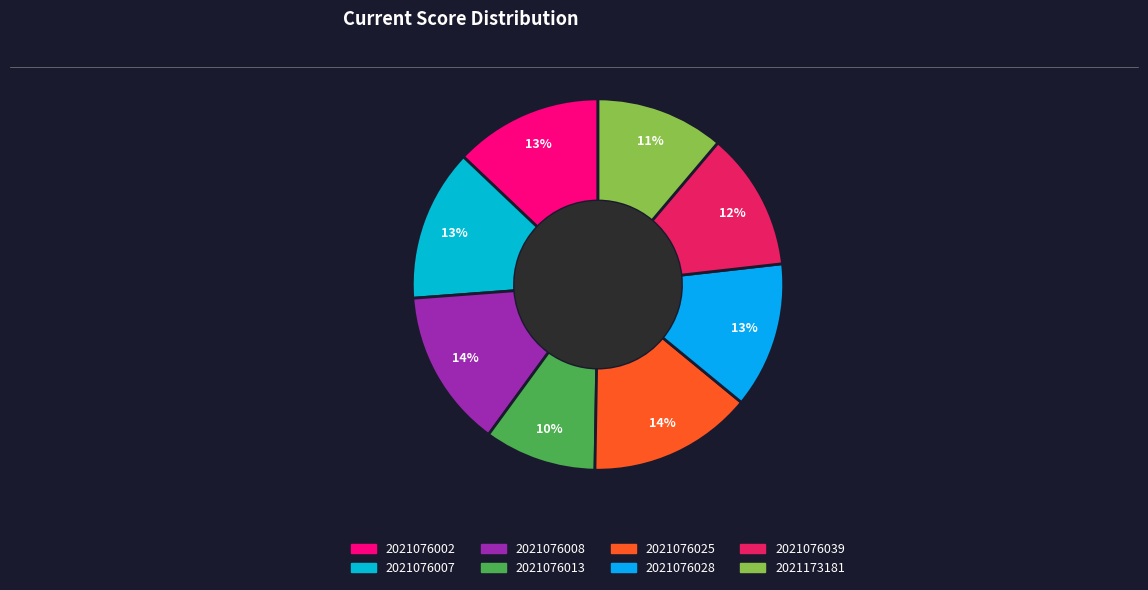

To the nearest percent, what percentage of the pie is 2021076002?

13%